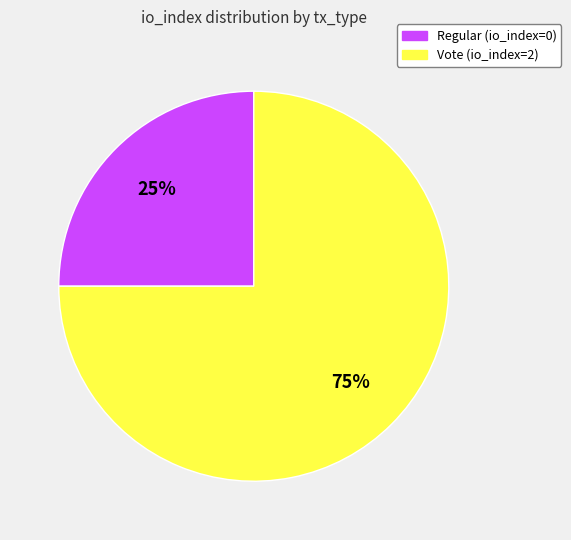

Count the number of slices in the pie.

2